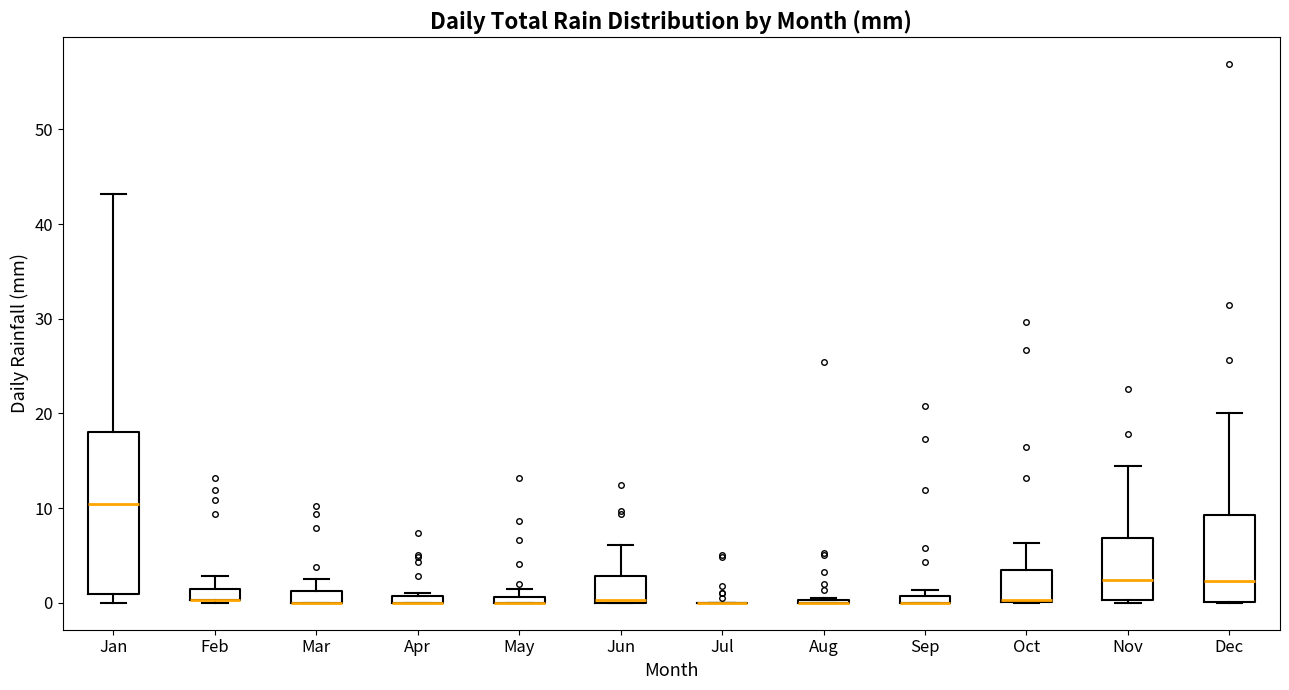

Where is the lower edge of the box for Apr on the y-axis? The values are not printed on the chart, so give them approximately, as read against the axis.

0